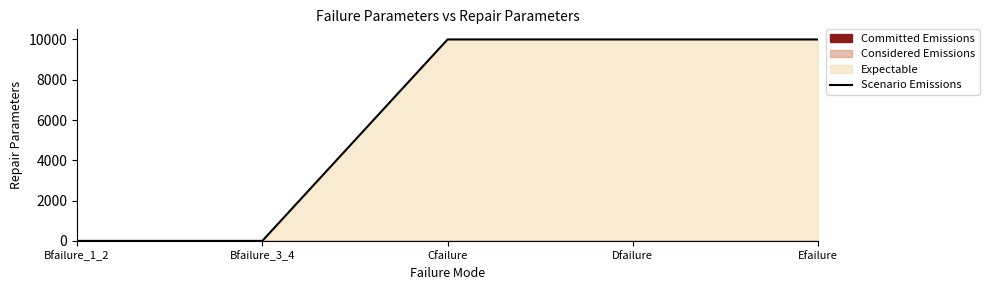

Does the chart have visible grid lines?

No